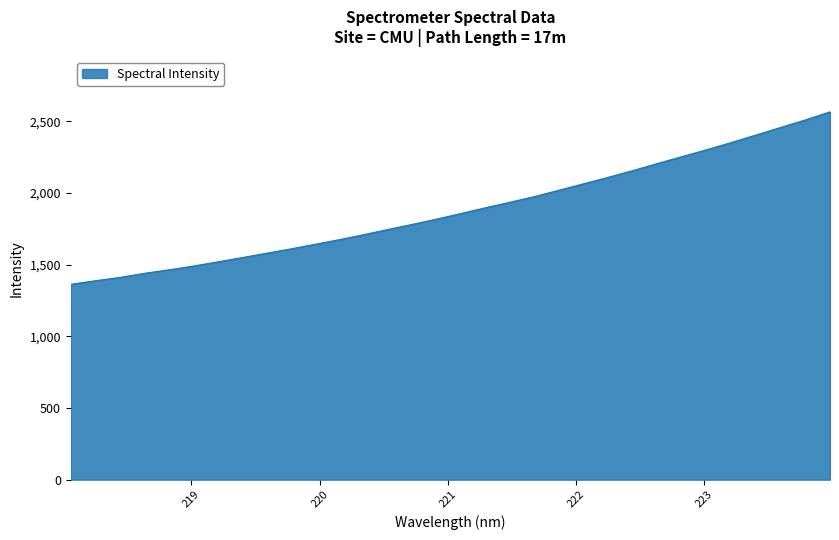

Does the chart have visible grid lines?

Yes